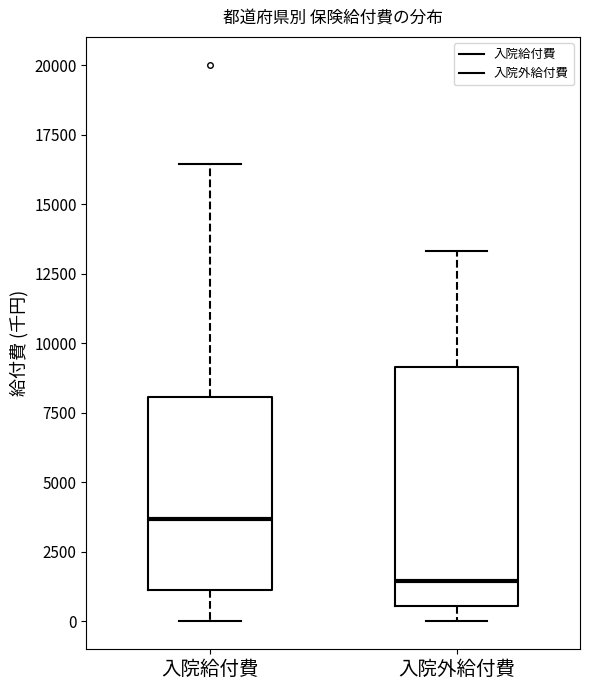

Which box's median line is the lowest?

入院外給付費